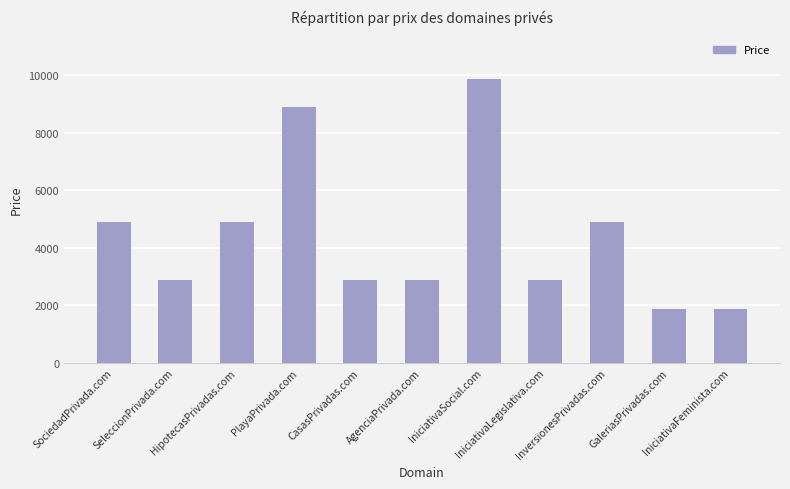

Between GaleriasPrivadas.com and AgenciaPrivada.com, which is larger?

AgenciaPrivada.com